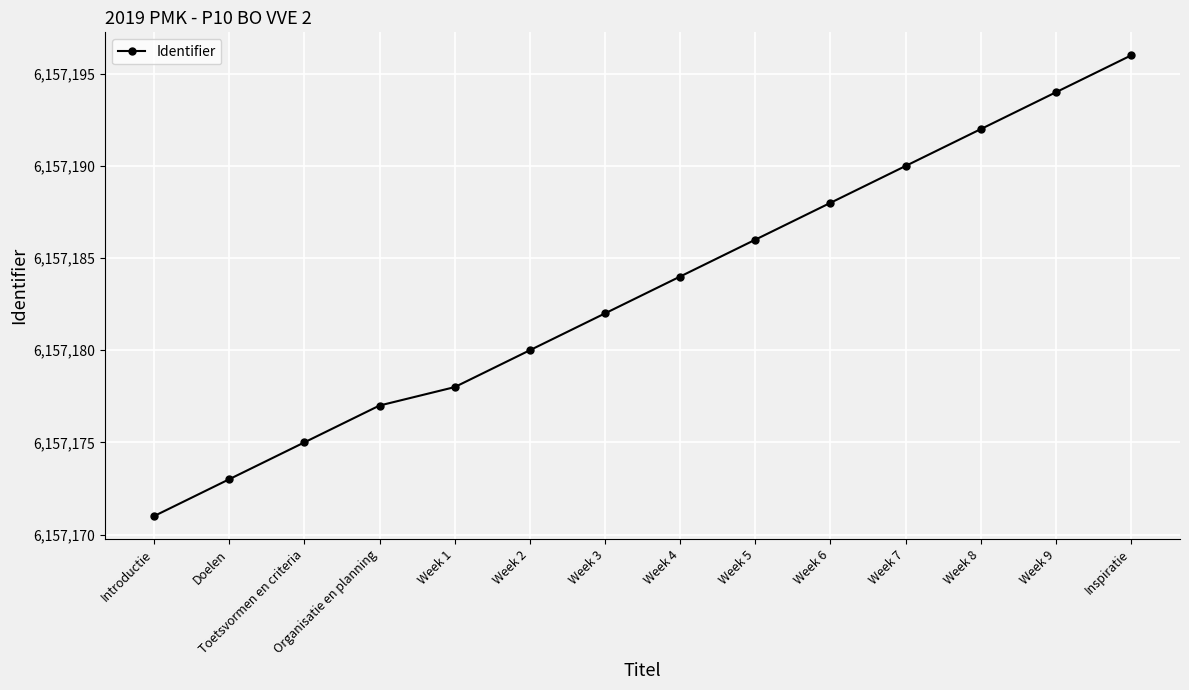

What is the sum of the values at Week 1 and Week 4?

12314362